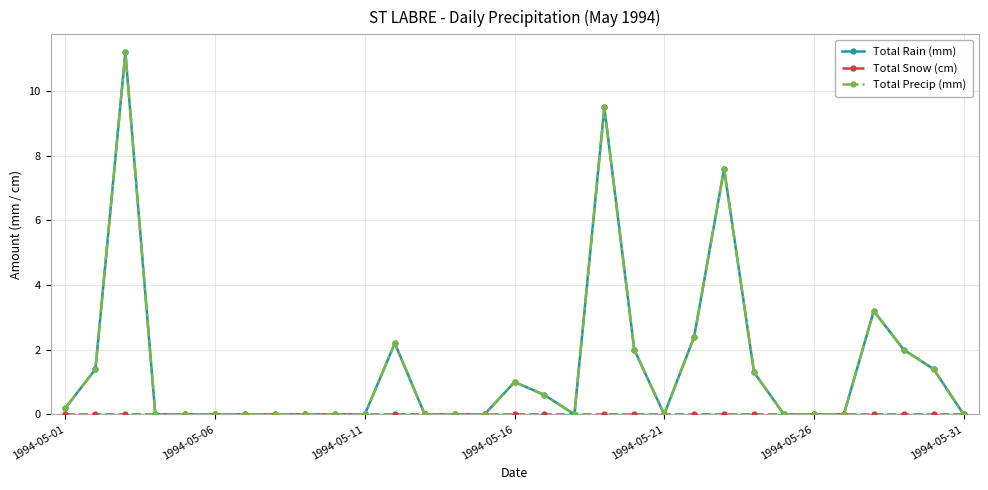

Does the chart have visible grid lines?

Yes